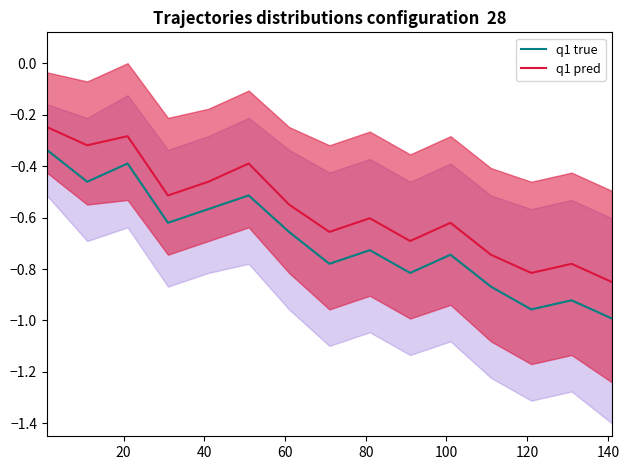

What is the lowest value of the q1 true series?

-1.0